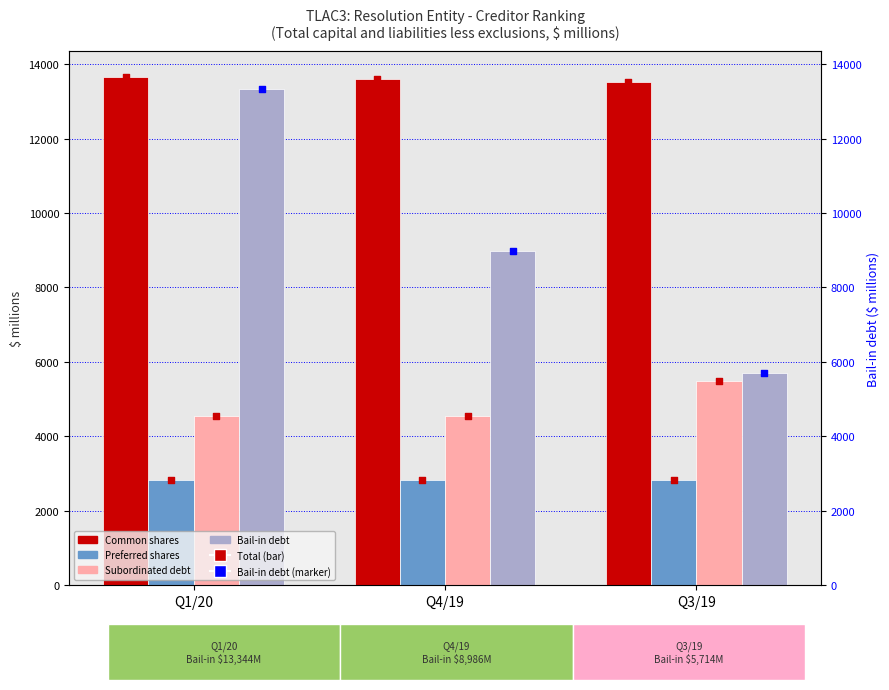

Which series has the largest total across all categories?

Common shares